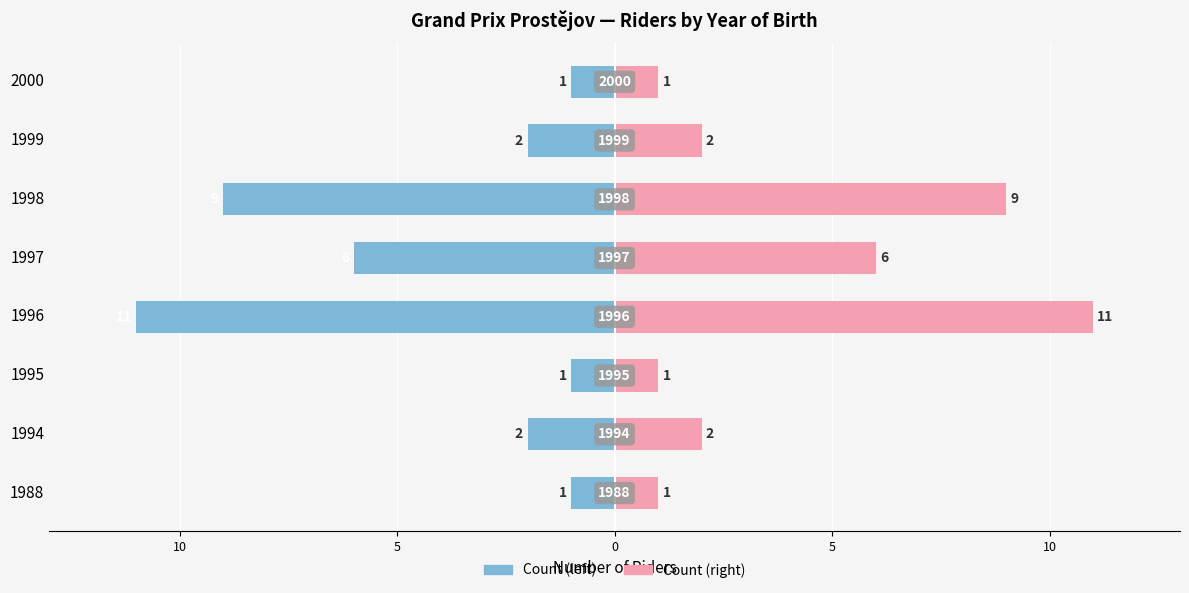

How many bars are there in total?

16